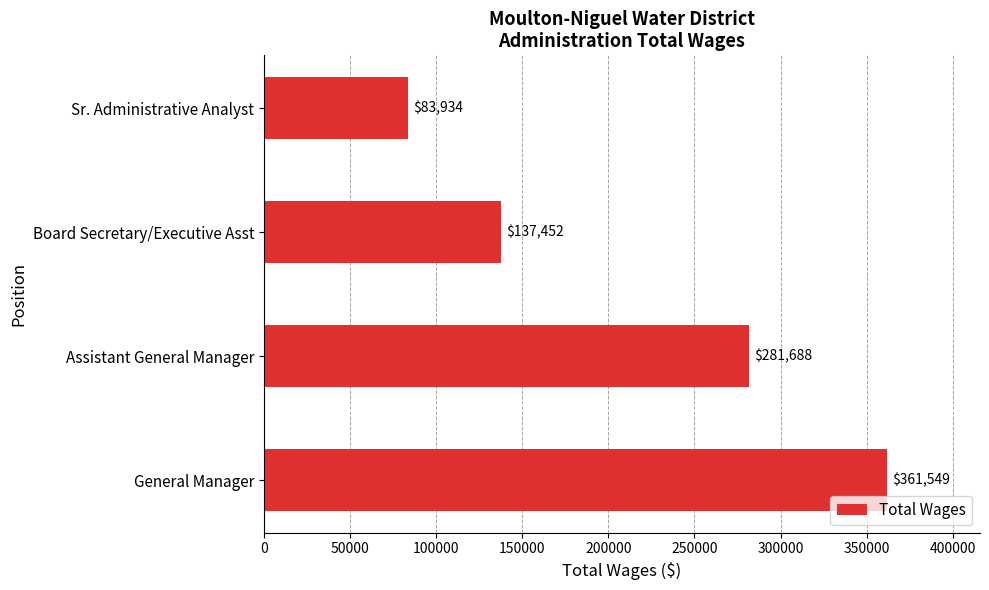

Reading top to bottom, what are all the values shown in this chart?

Sr. Administrative Analyst=83934	Board Secretary/Executive Asst=137452	Assistant General Manager=281688	General Manager=361549